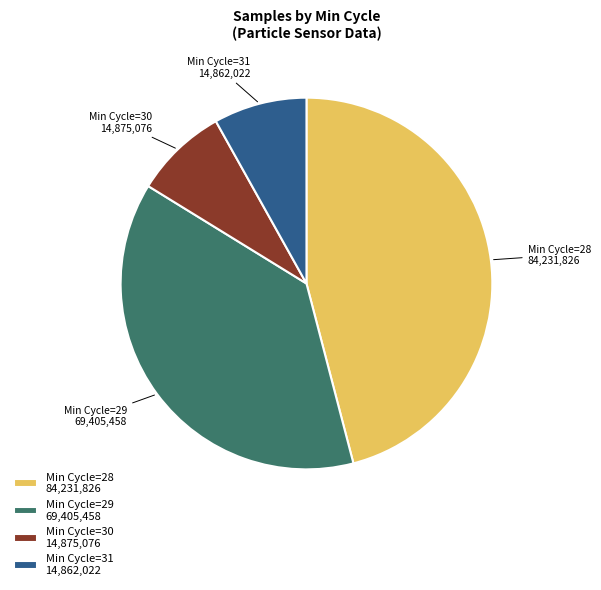

What is the ratio of the value at Min Cycle=29 69,405,458 to the value at Min Cycle=30 14,875,076?

4.7